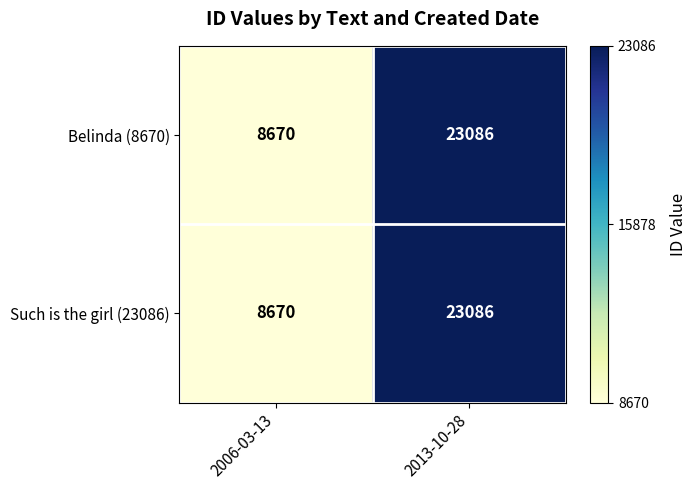

Which label corresponds to the smallest value in the chart?

2006-03-13